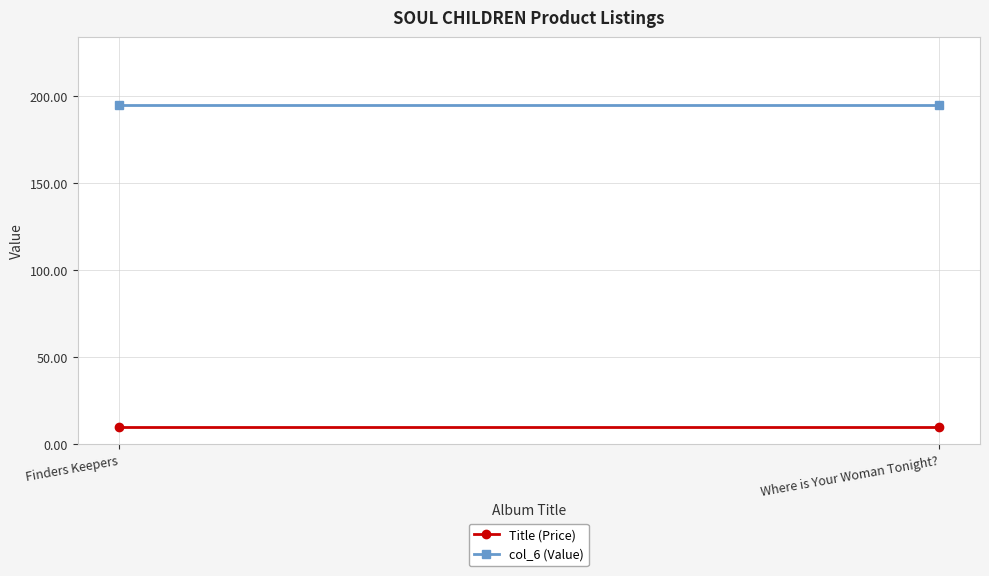

What is the maximum value for Title (Price)?

10.0